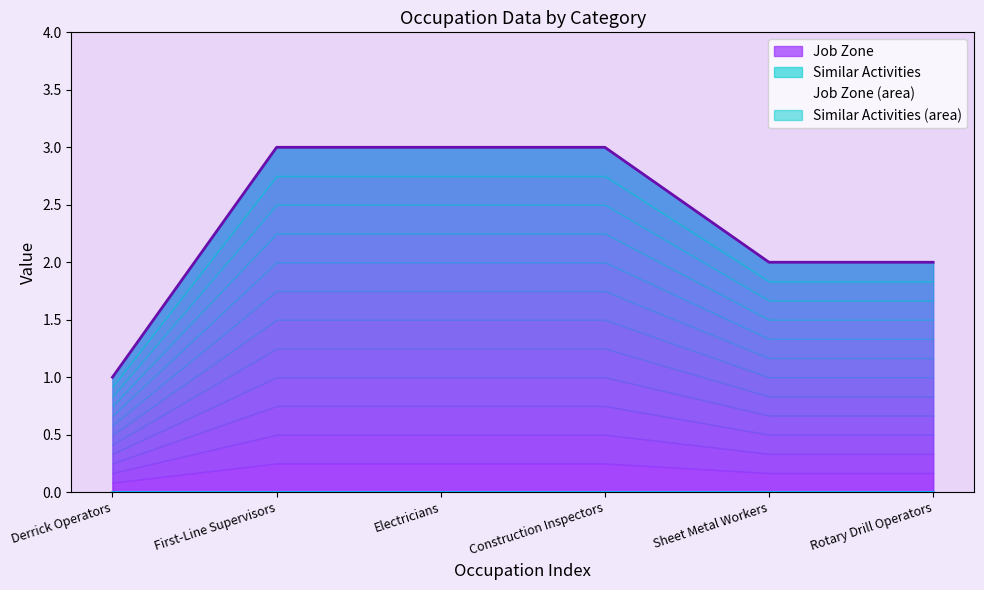

What is the value of the 6th point from the left?

2